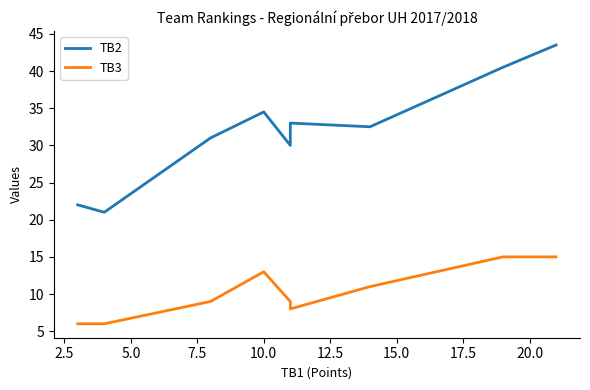

The value of TB3 at 17.5 is 2.1. True or false?

False